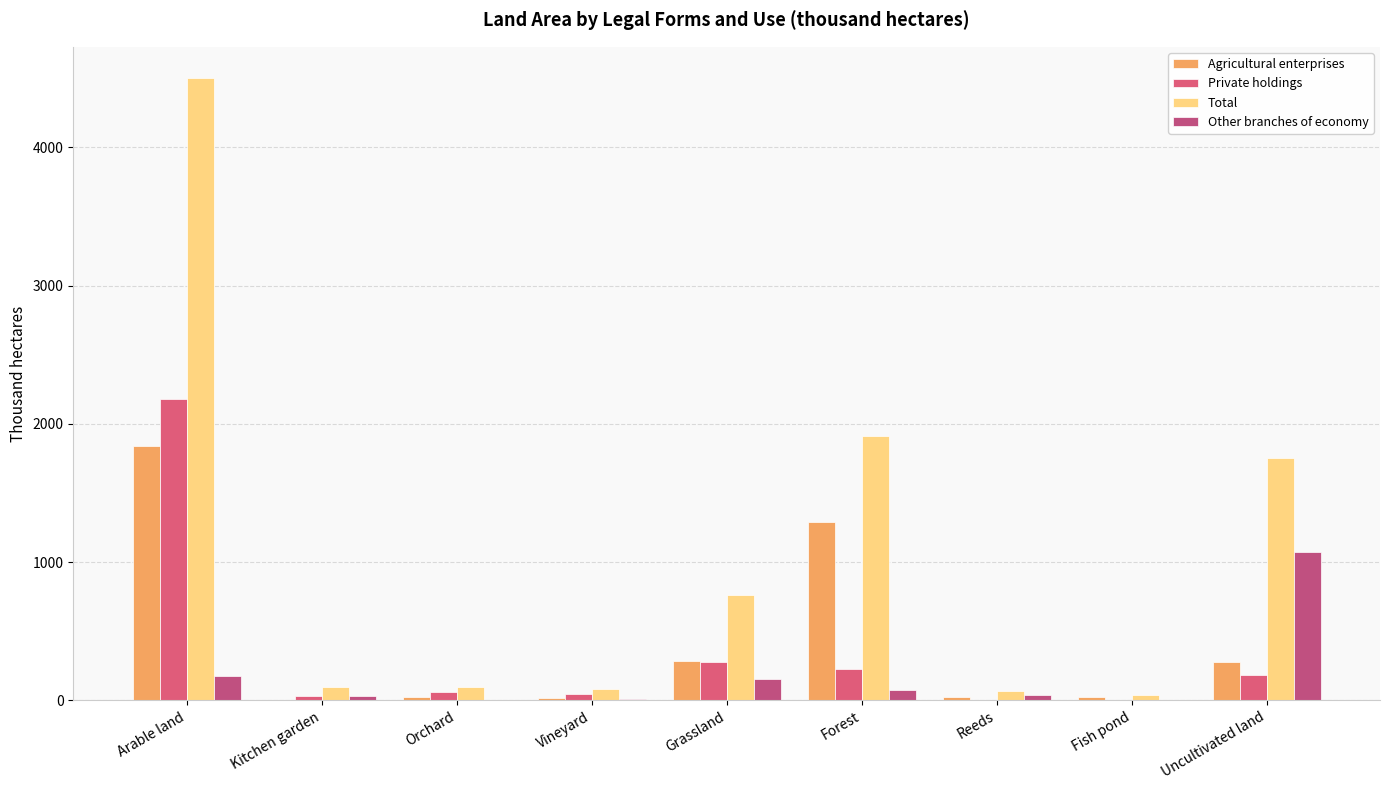

Is the value of Agricultural enterprises at Grassland greater than the value of Other branches of economy at Uncultivated land?

No